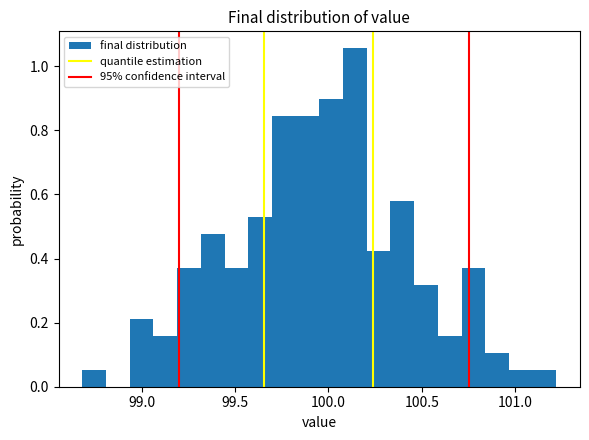

Around what value on the x-axis is the tallest bar? Give the approximate position of its centre, as read against the axis.

100.15